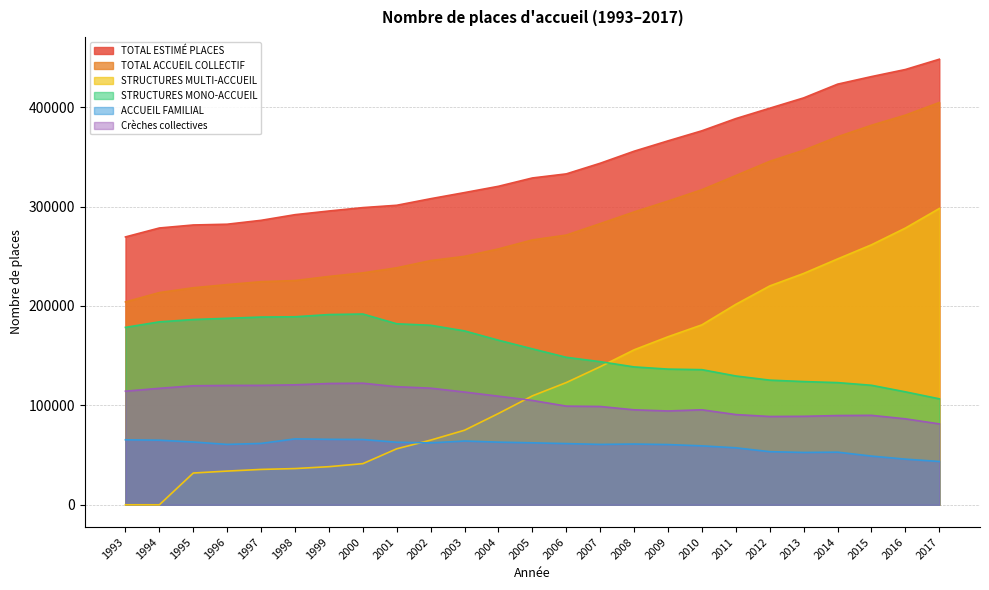

Between 1995 and 2000, which is larger?

2000